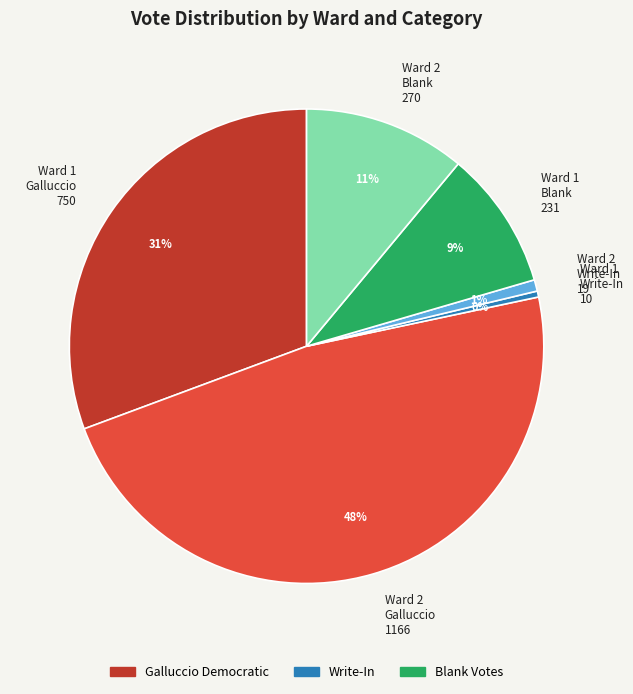

Is there a majority slice in this chart?

No